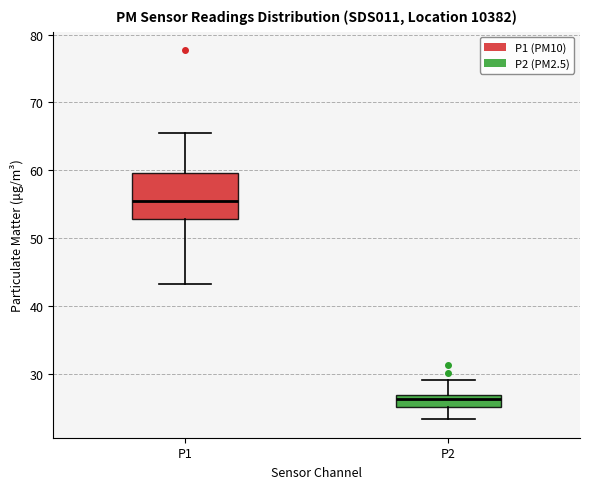

Reading left to right, read every box against the y-axis: the position of its median line, the range the box covers, and the ends of its whiskers. The values are not printed on the chart, so give them approximately, as read against the axis.

P1: median 55, box 53 to 60, whiskers 43 to 66
P2: median 26, box 25 to 27, whiskers 23 to 29